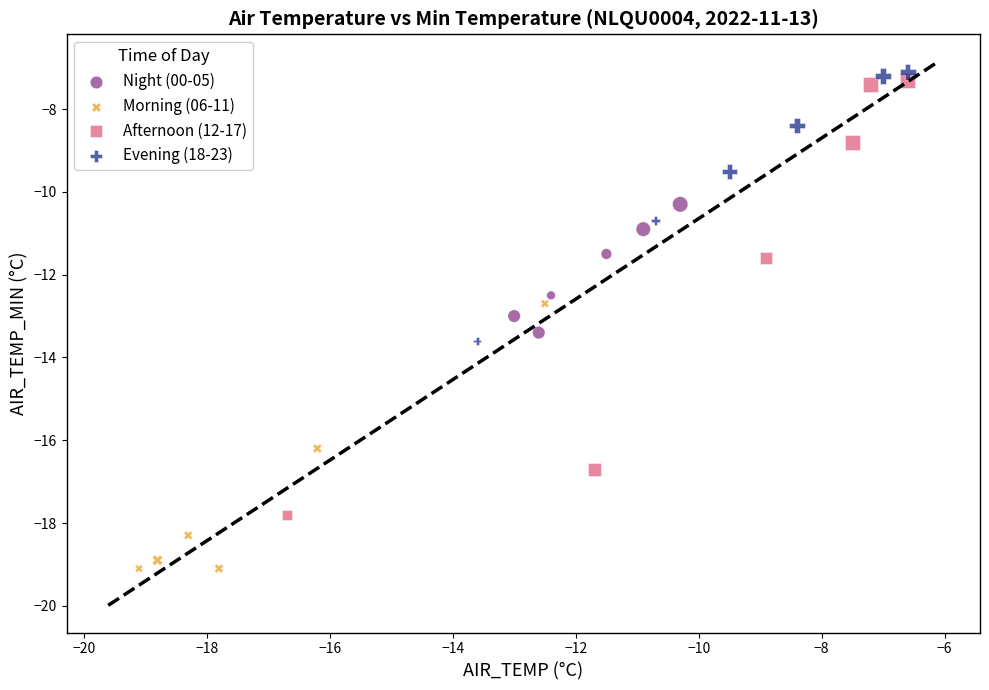

What are all the series names shown in the legend?

Night (00-05), Morning (06-11), Afternoon (12-17), Evening (18-23)